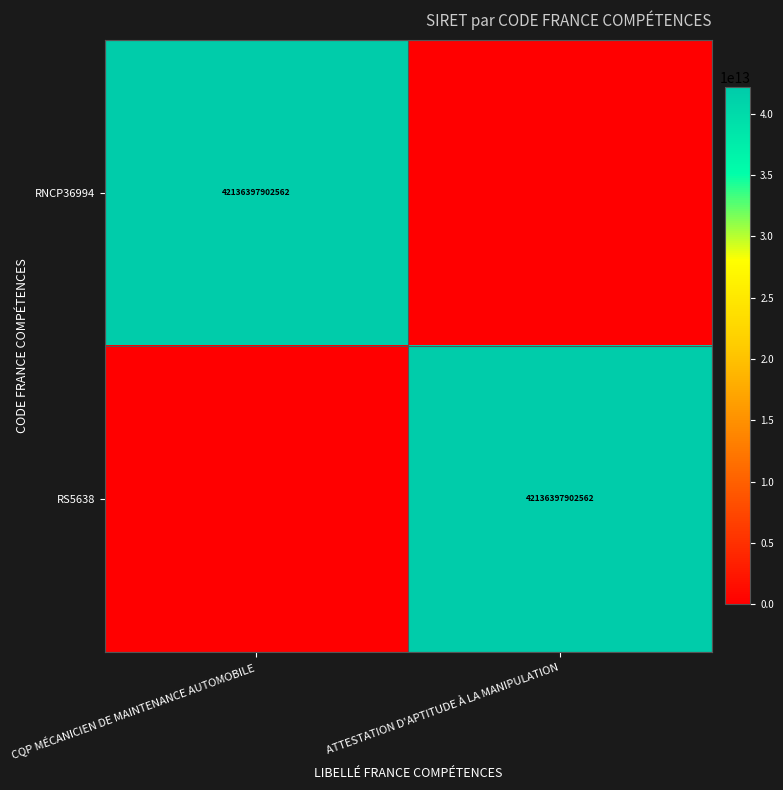

Is it true that RNCP36994 equals 62704174829650 at CQP MÉCANICIEN DE MAINTENANCE AUTOMOBILE?

False